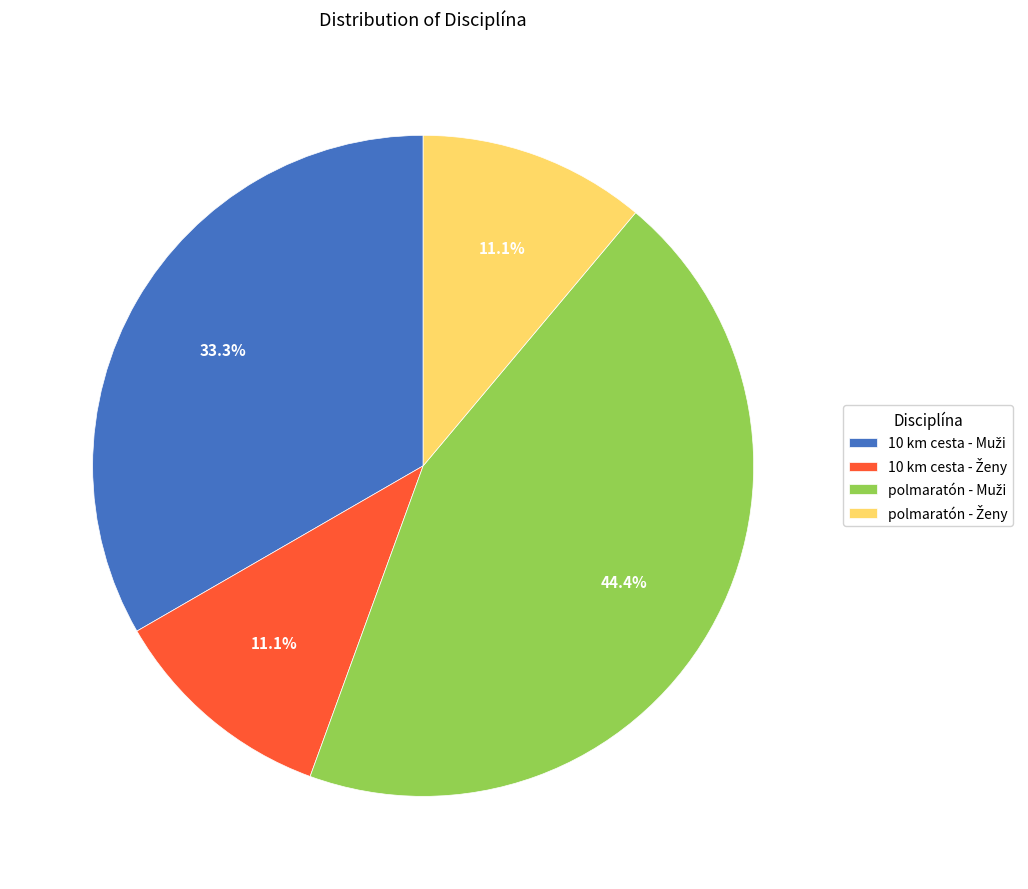

Does any single category account for the majority?

No